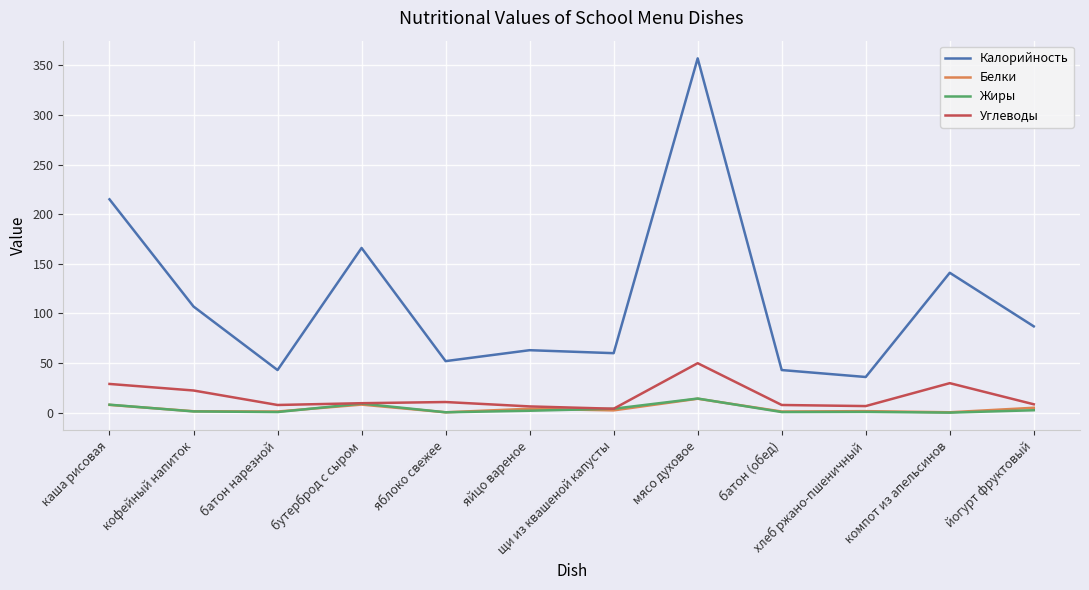

How many lines are shown in the chart?

4